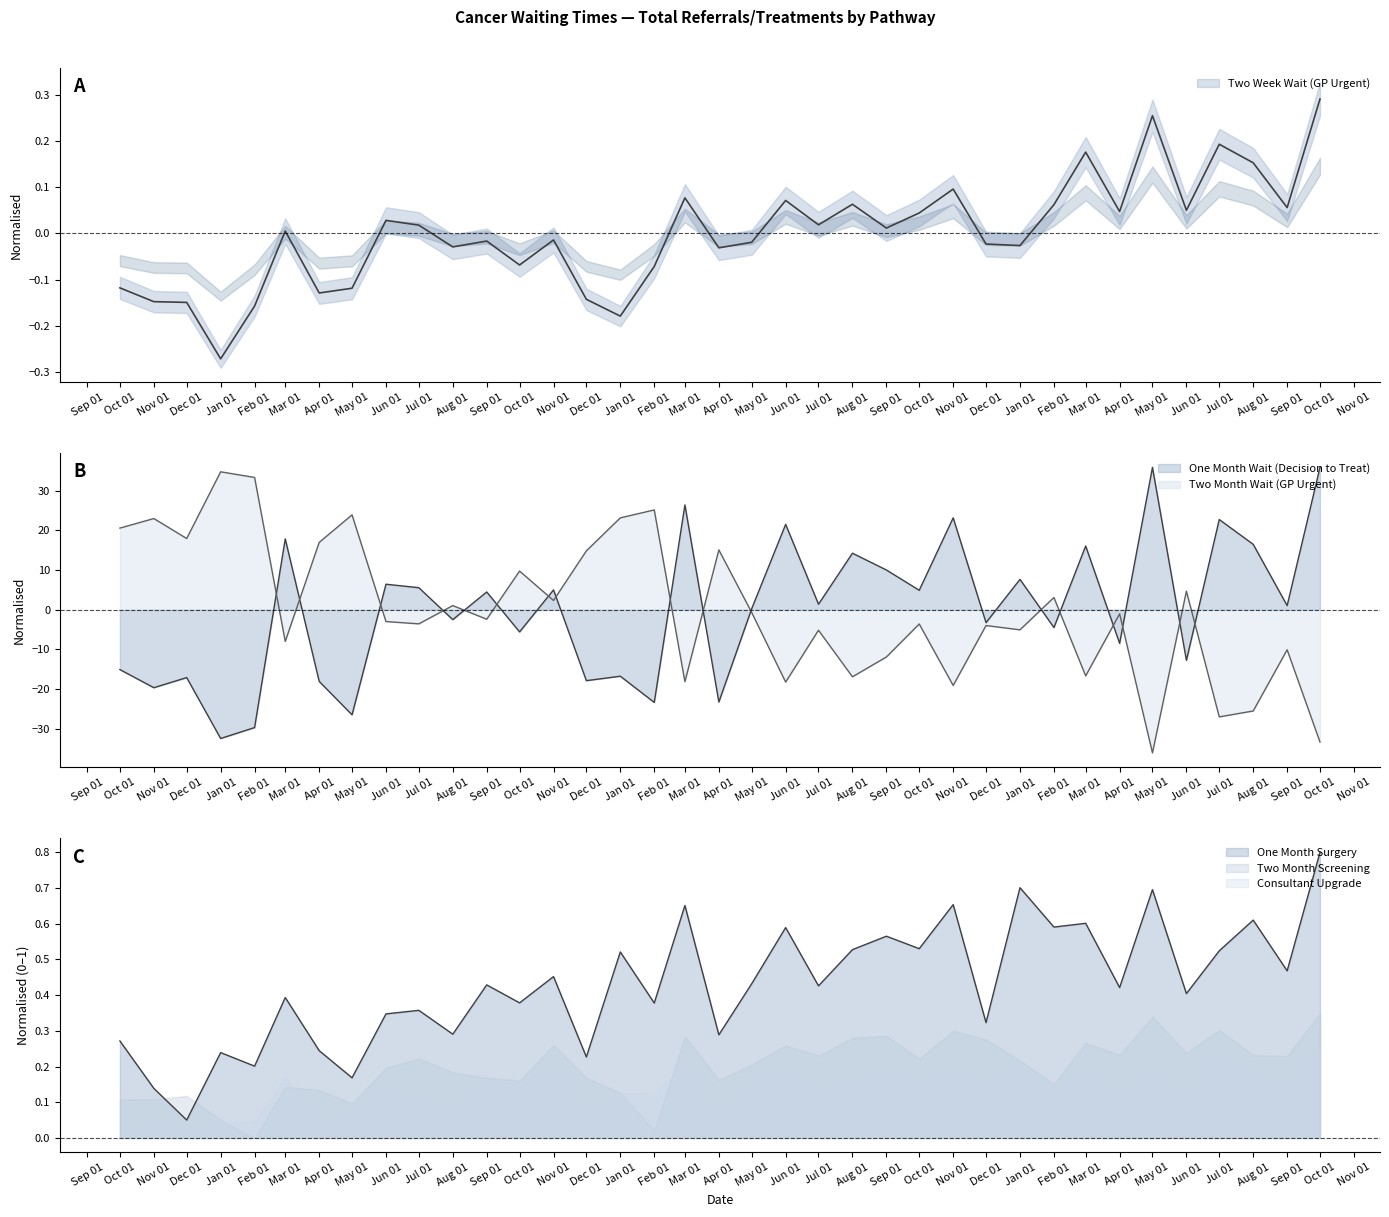

The value of Two Week Wait (GP Urgent) at Mar 01 is 0.0. True or false?

False